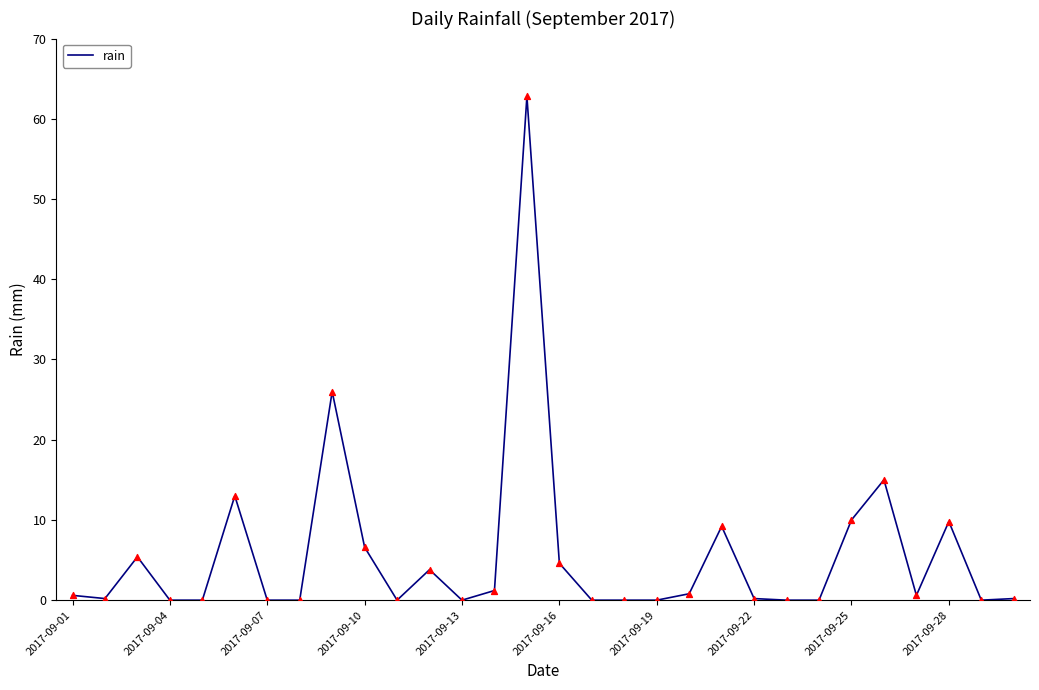

What is the greatest value displayed?

62.8